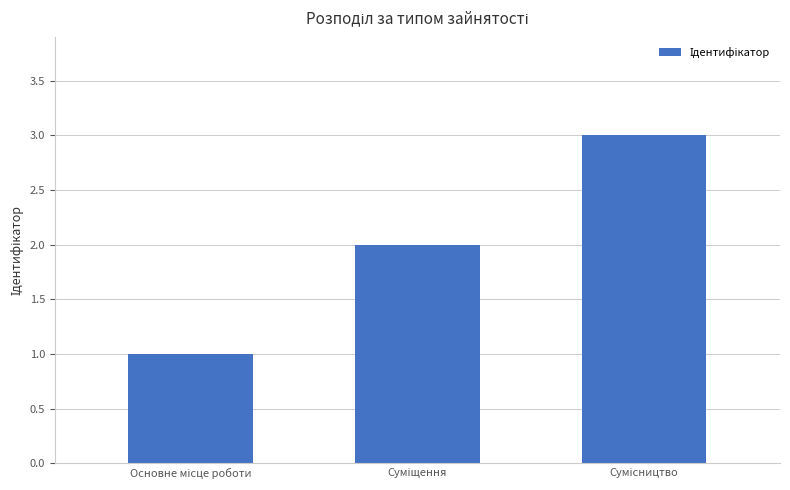

What is the difference between the maximum and minimum values?

2